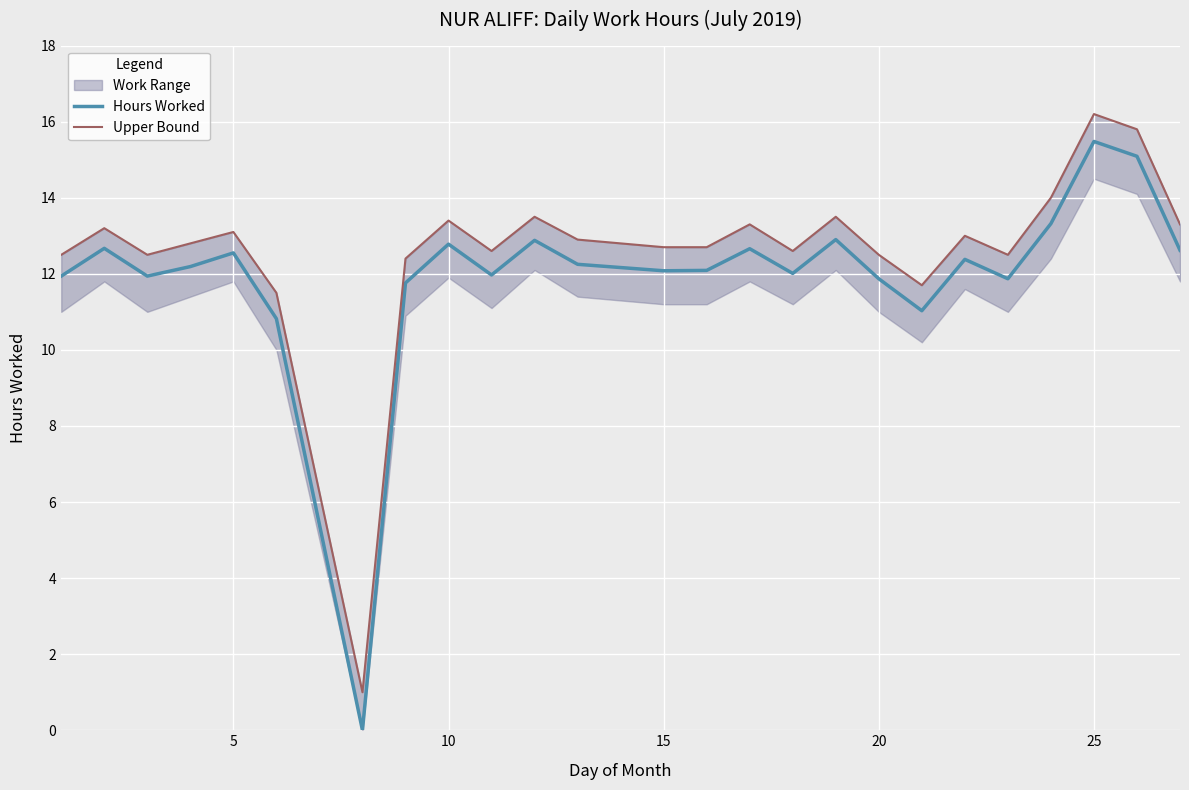

True or false: Upper Bound and Hours Worked intersect in this chart.

False